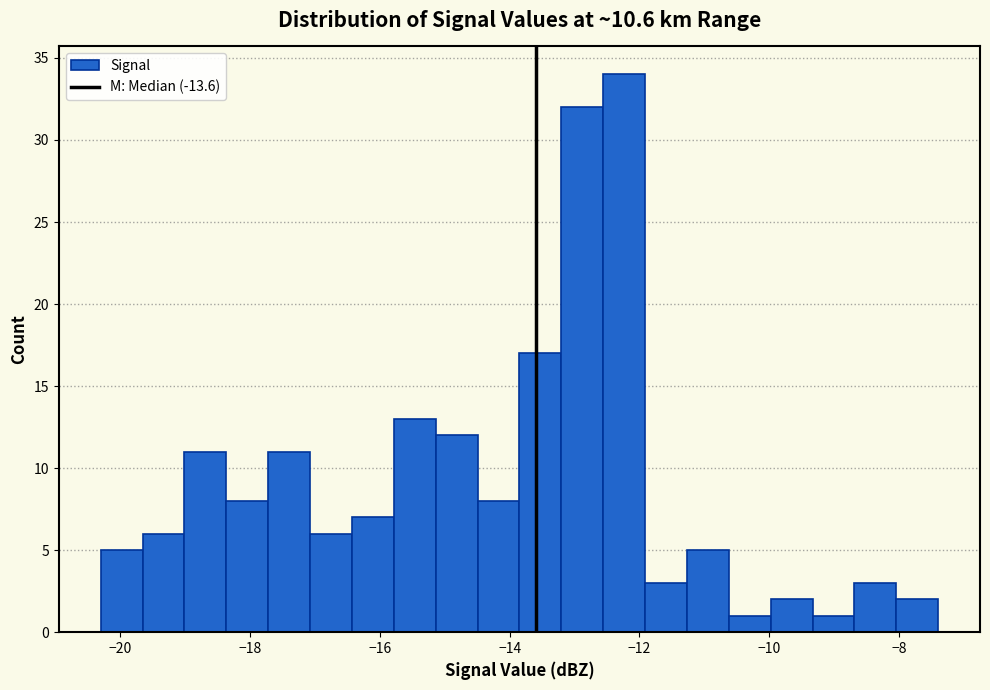

Around what value on the x-axis is the tallest bar? Give the approximate position of its centre, as read against the axis.

-12.2